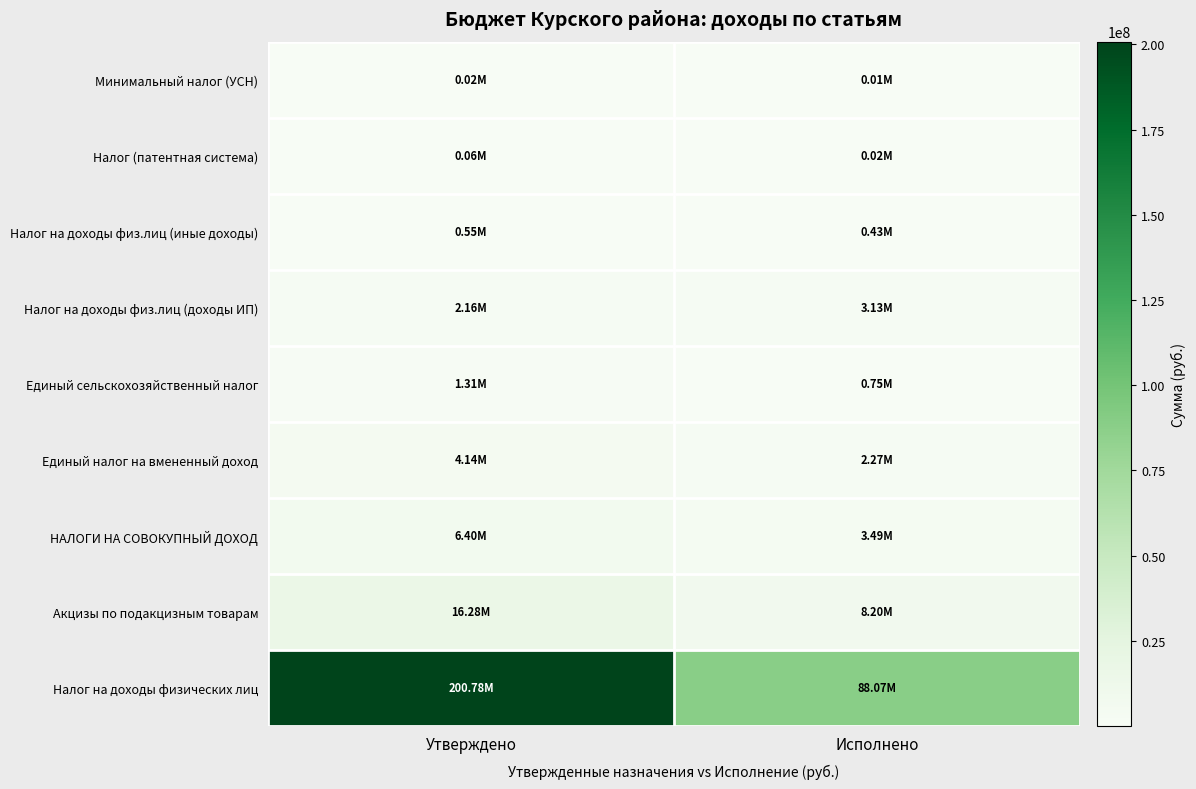

Which has a higher value, Исполнено or Утверждено?

Утверждено